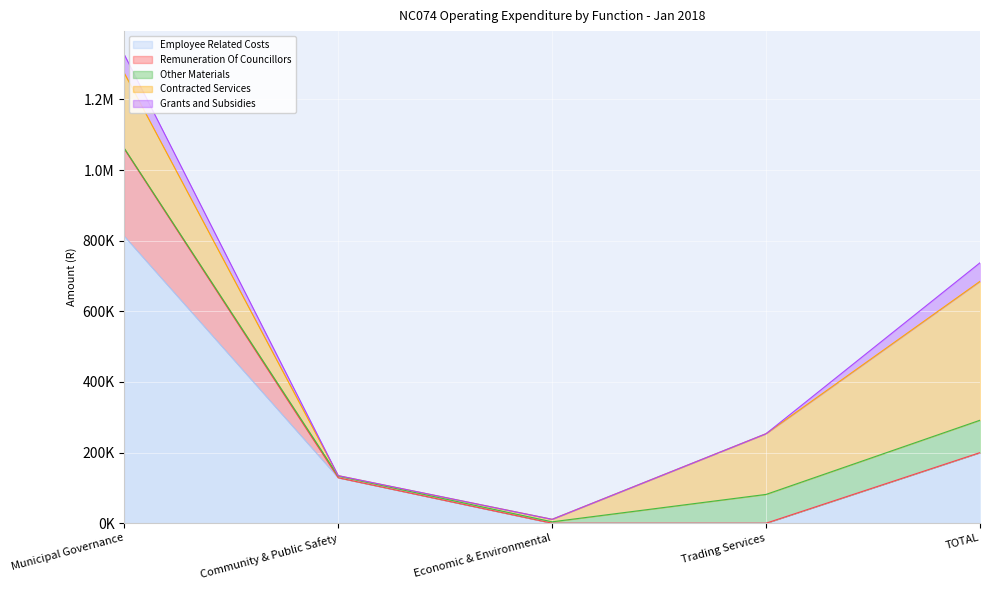

Does the chart display data point markers on the line(s)?

No